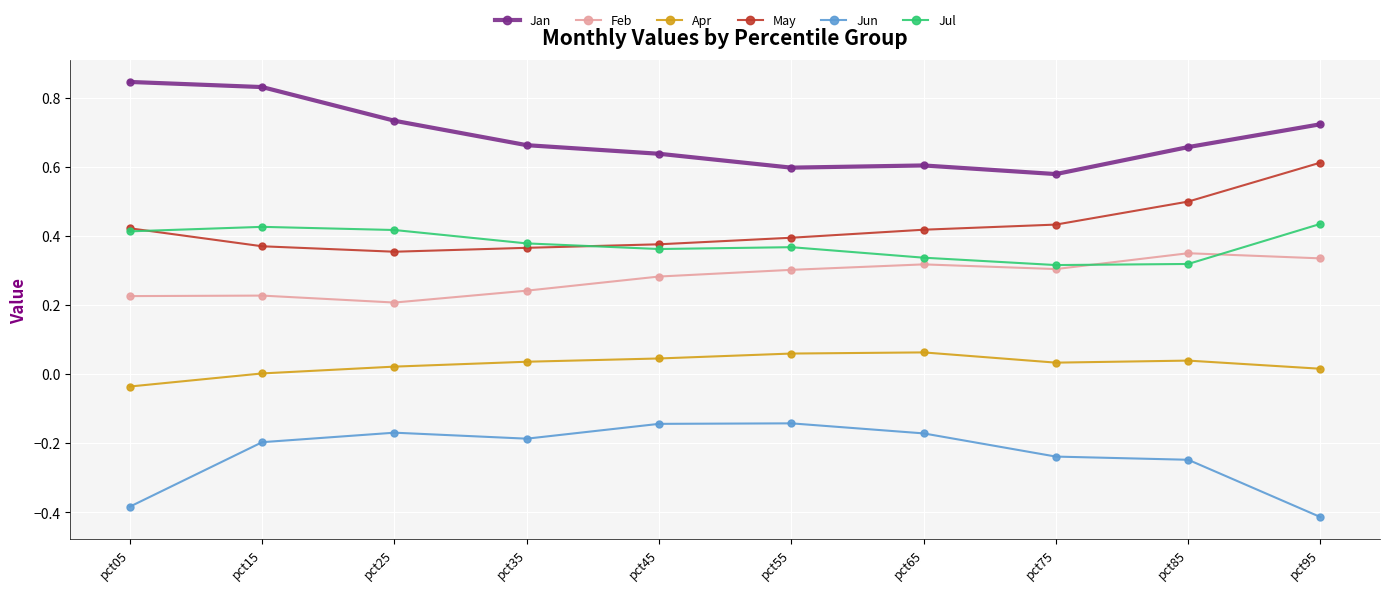

What is the difference between the highest and lowest values at pct85?

0.9